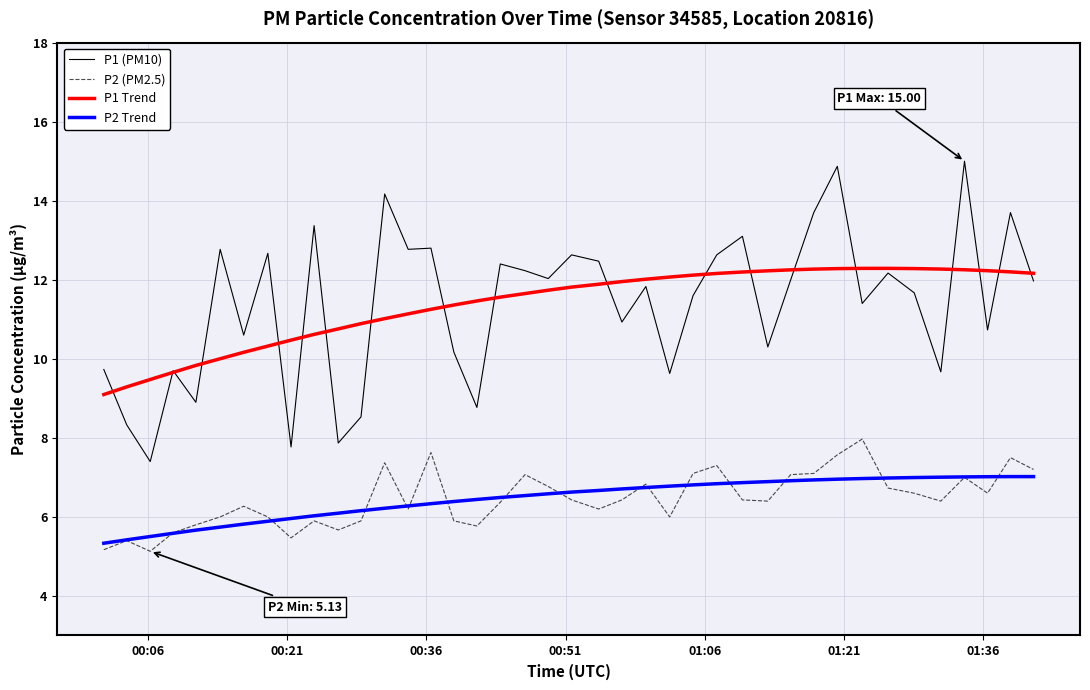

How many lines are shown in the chart?

4